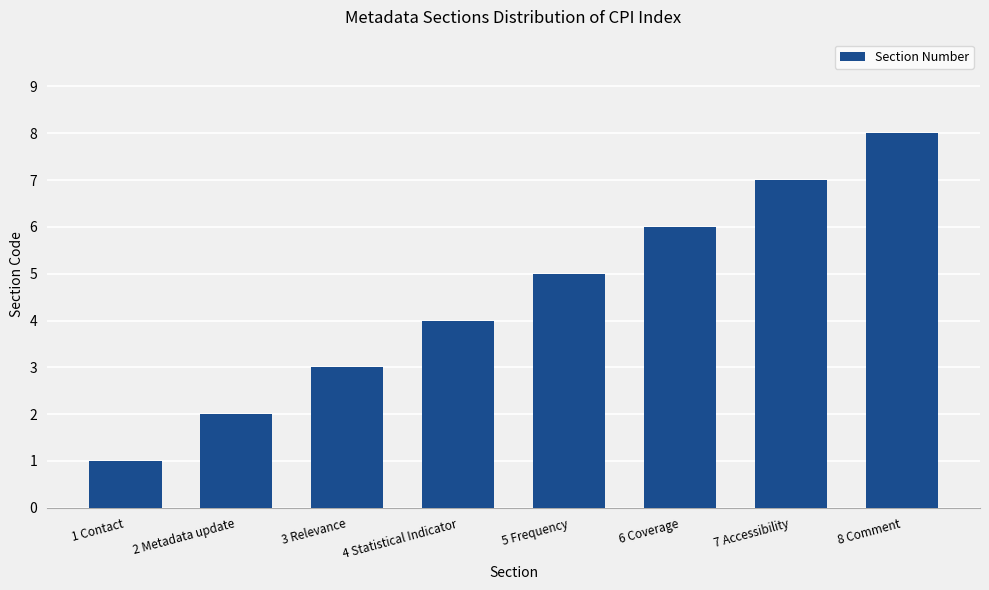

What value does the data have at 1 Contact?

1